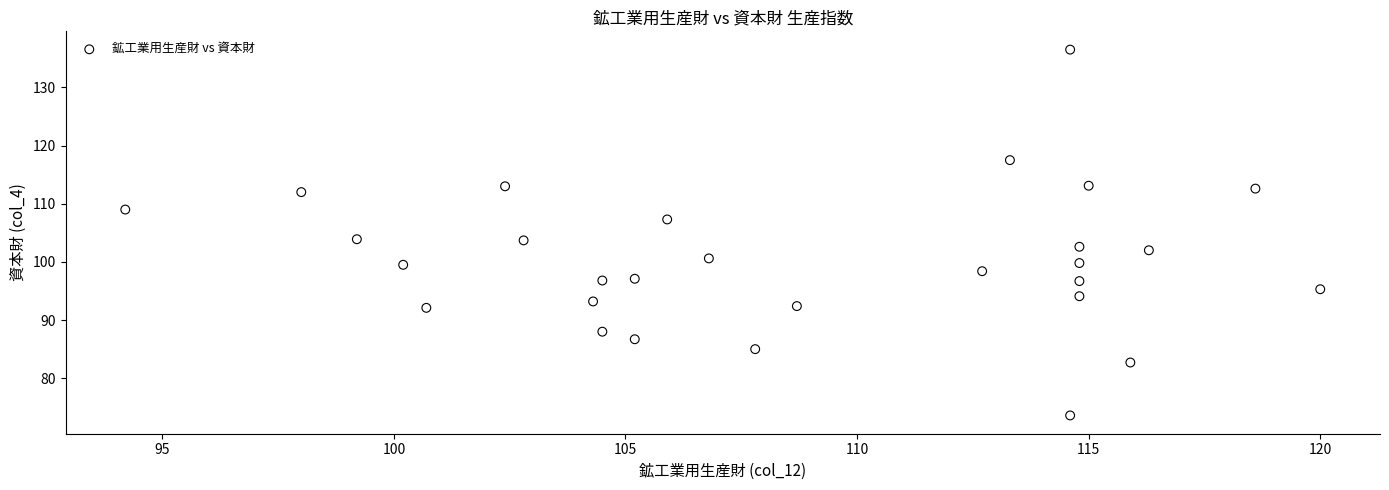

What is the range of Y values (max minus min)?

62.9